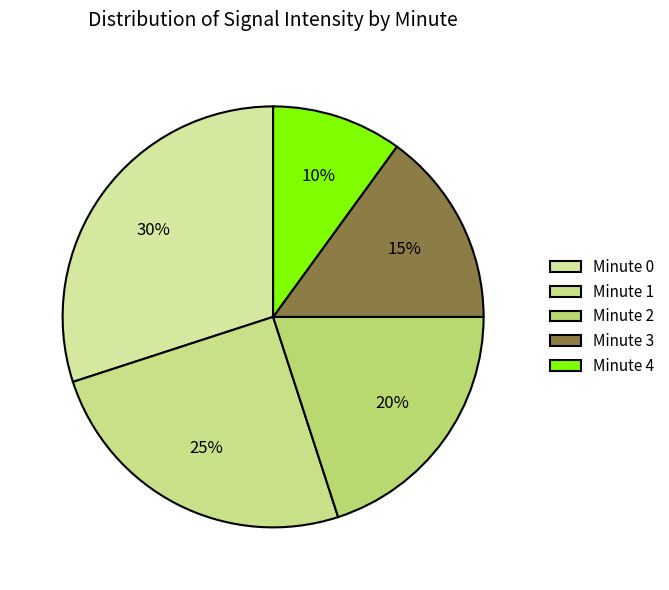

To the nearest percent, what portion does Minute 2 represent?

20%